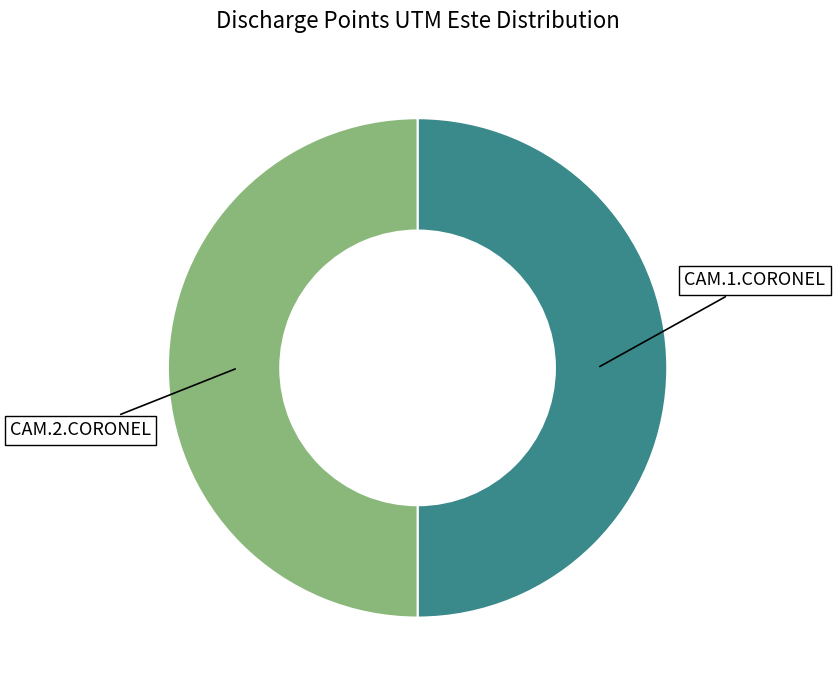

True or false: CAM.2.CORONEL accounts for 50% of the total.

True